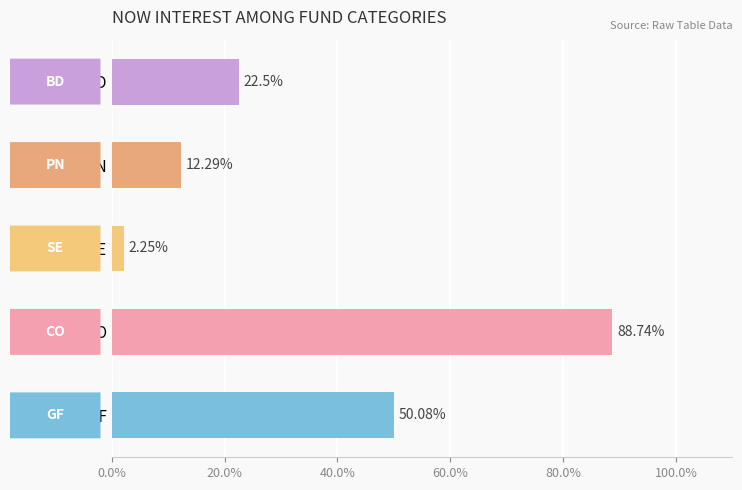

What is the sum of the values at SE and PN?

14.5